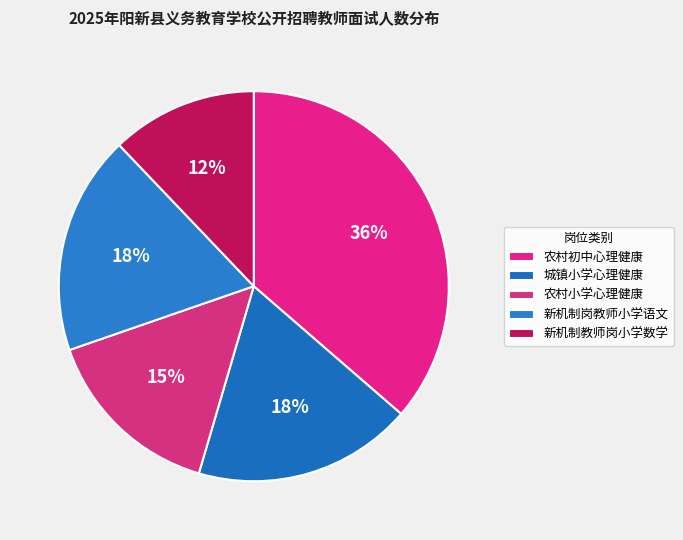

Count the number of slices in the pie.

5